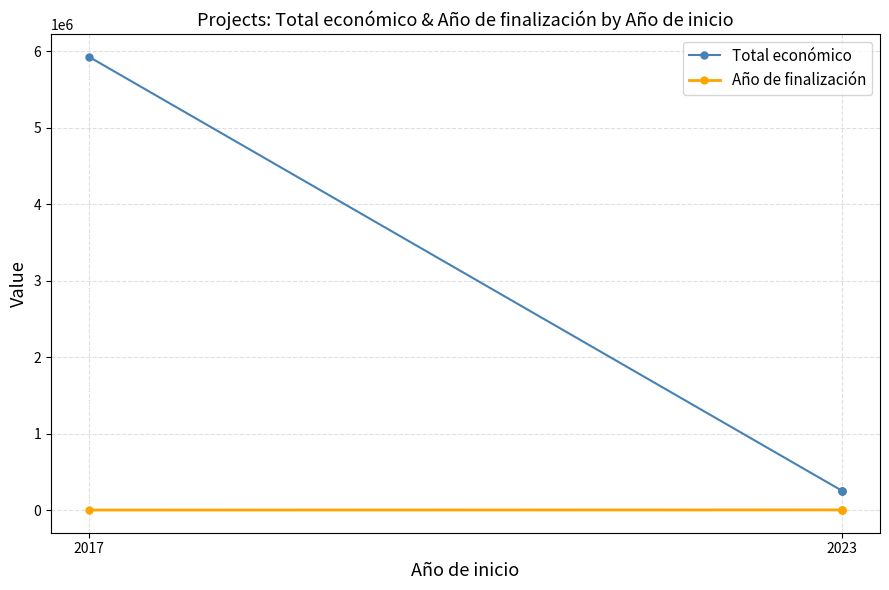

True or false: Año de finalización and Total económico intersect in this chart.

False